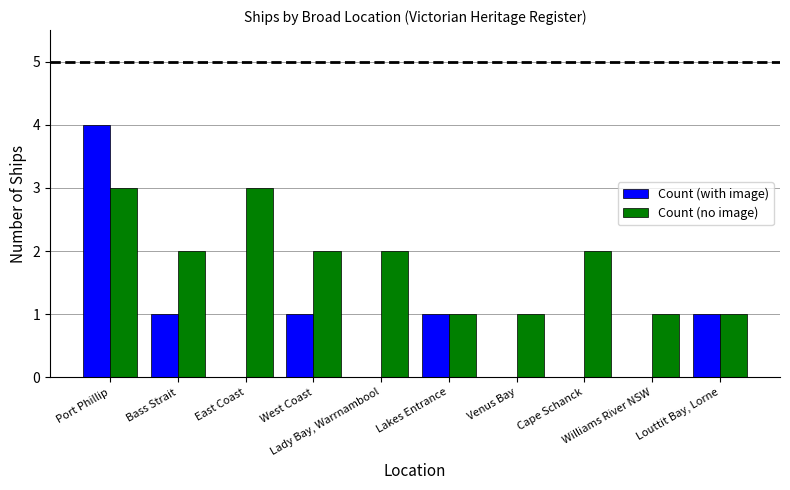

What is the average value of the Count (with image) series?

1